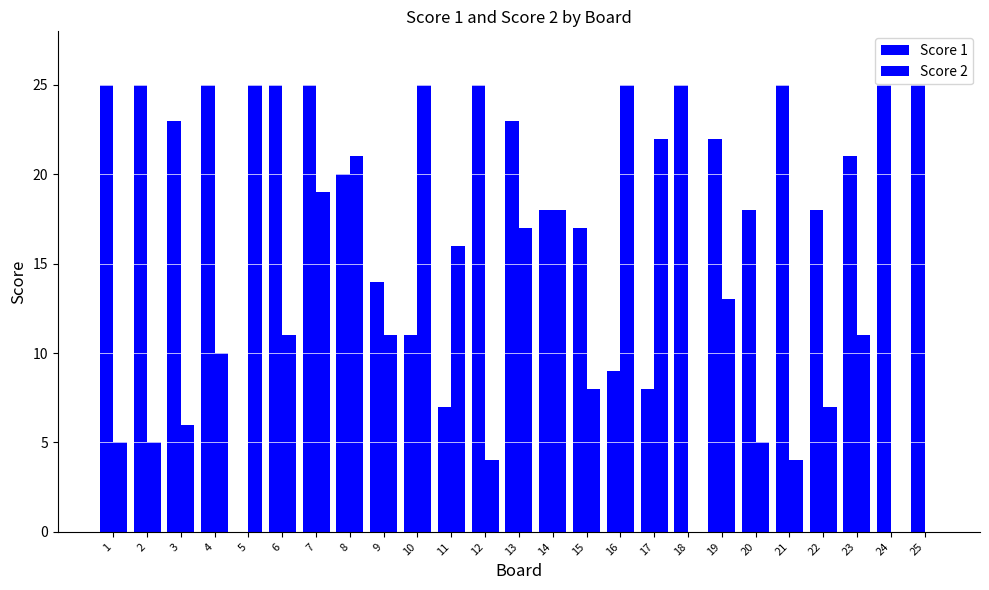

True or false: Score 2 has a value of 0 at 18.

True